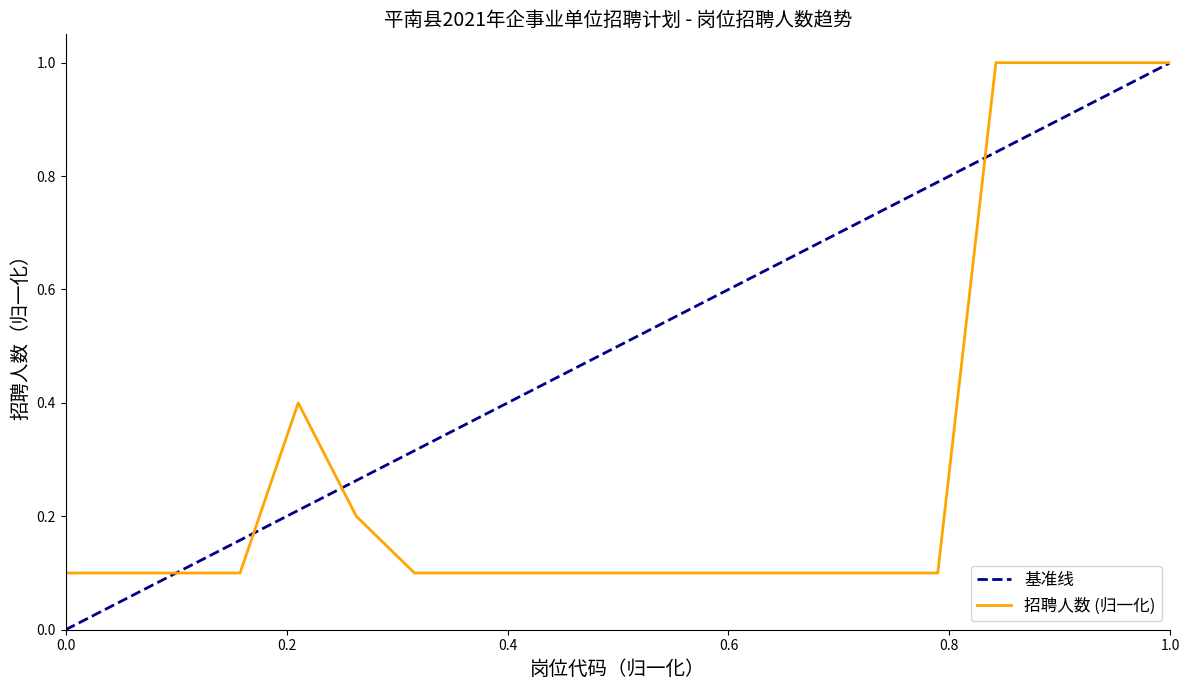

Is it true that 招聘人数 (归一化) equals 0.1 at 0.0?

True